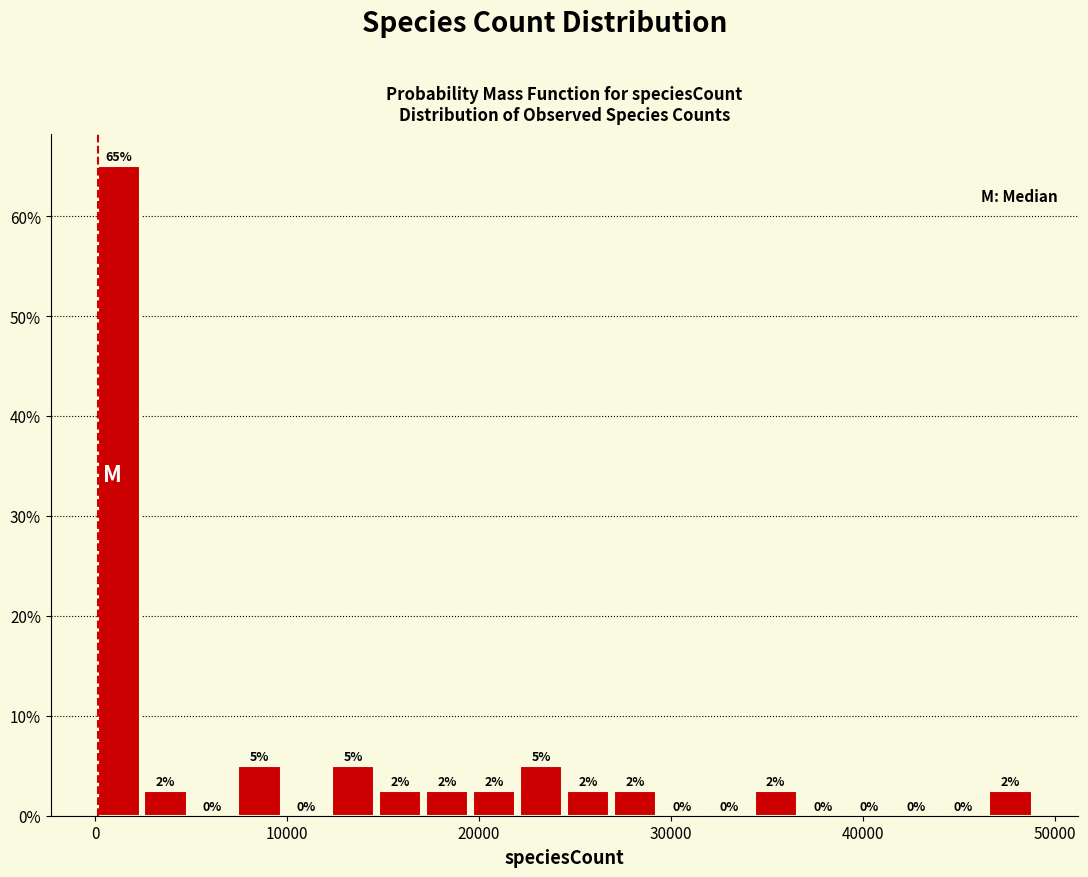

Around what value on the x-axis is the tallest bar? Give the approximate position of its centre, as read against the axis.

1000